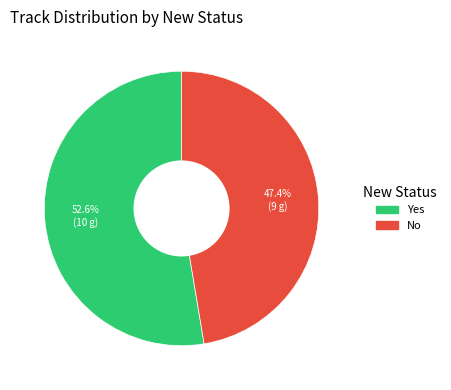

Rank the categories by value from lowest to highest.

No, Yes